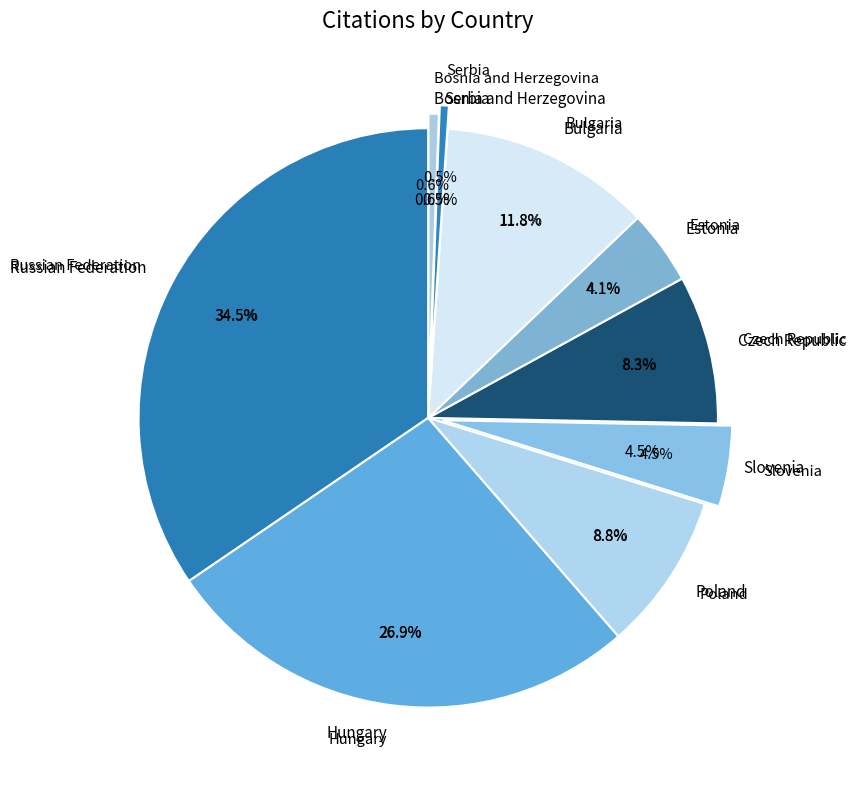

What is the largest slice in the pie chart?

Russian Federation